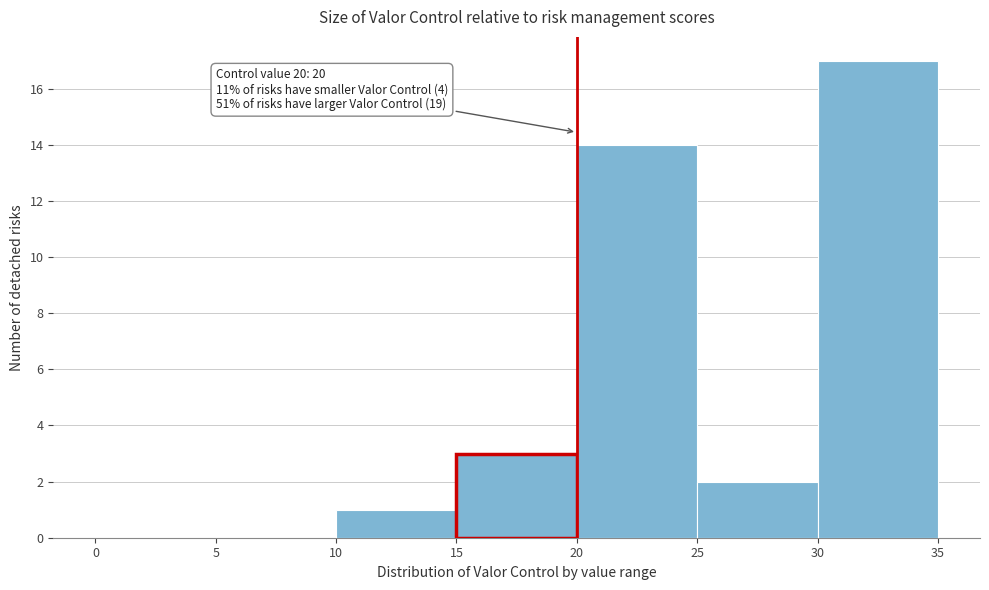

Over which range of the x-axis is the bar tallest?

30 to 35